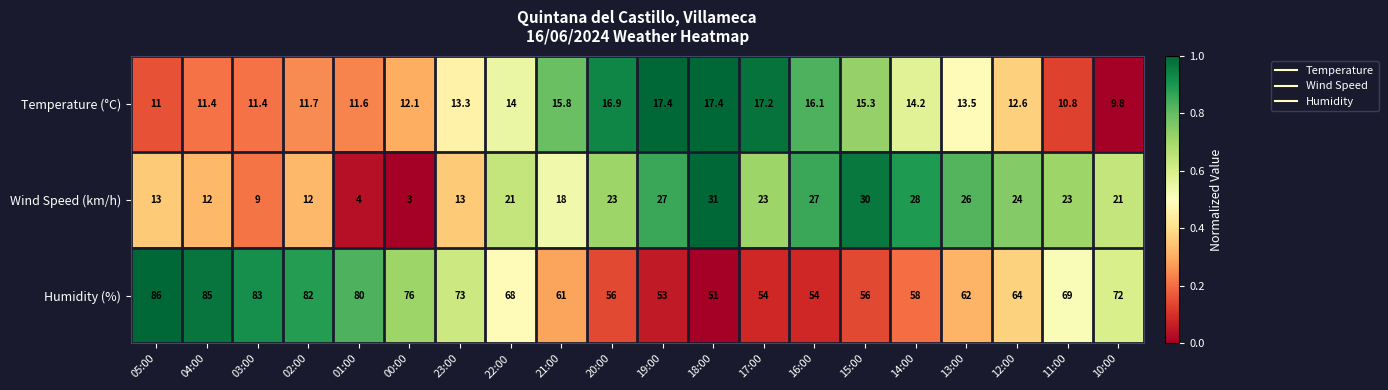

What is the difference between the highest and lowest values at 05:00?

75.0